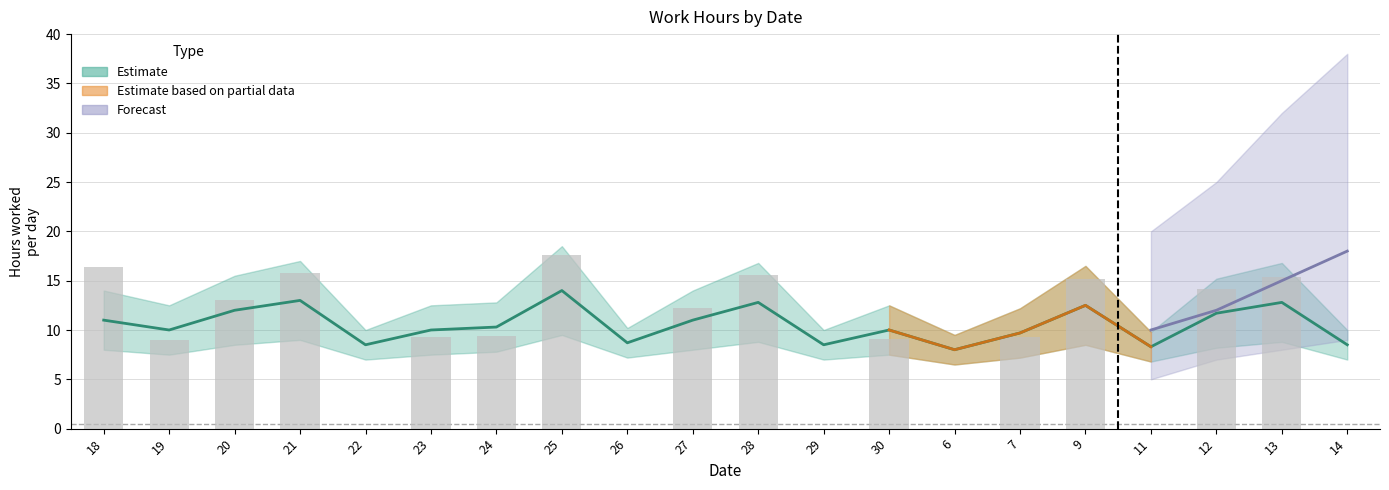

What is the difference between the maximum and minimum values?

17.6